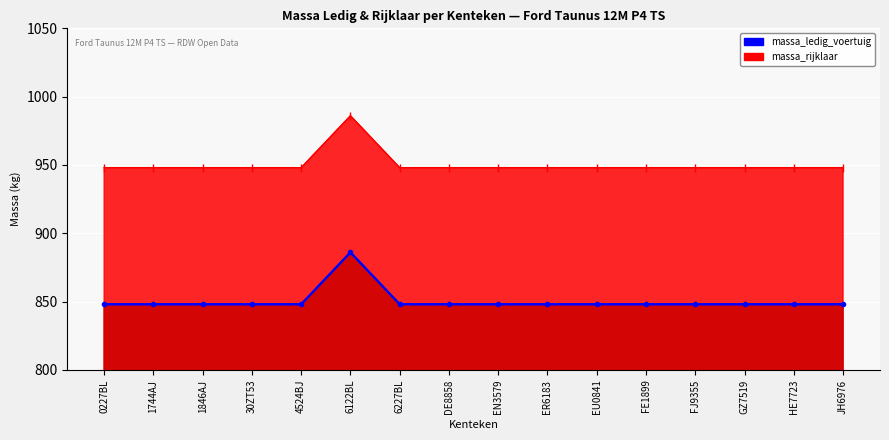

The massa_rijklaar (actual) series shows 1684 at HE7723. True or false?

False